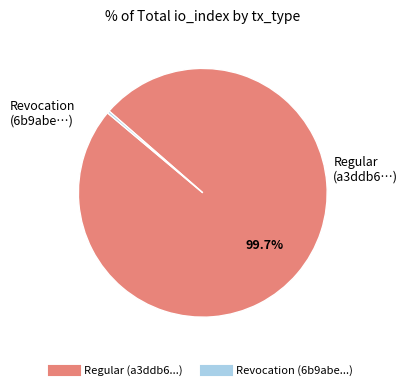

The Regular slice represents 100% of the pie. True or false?

True